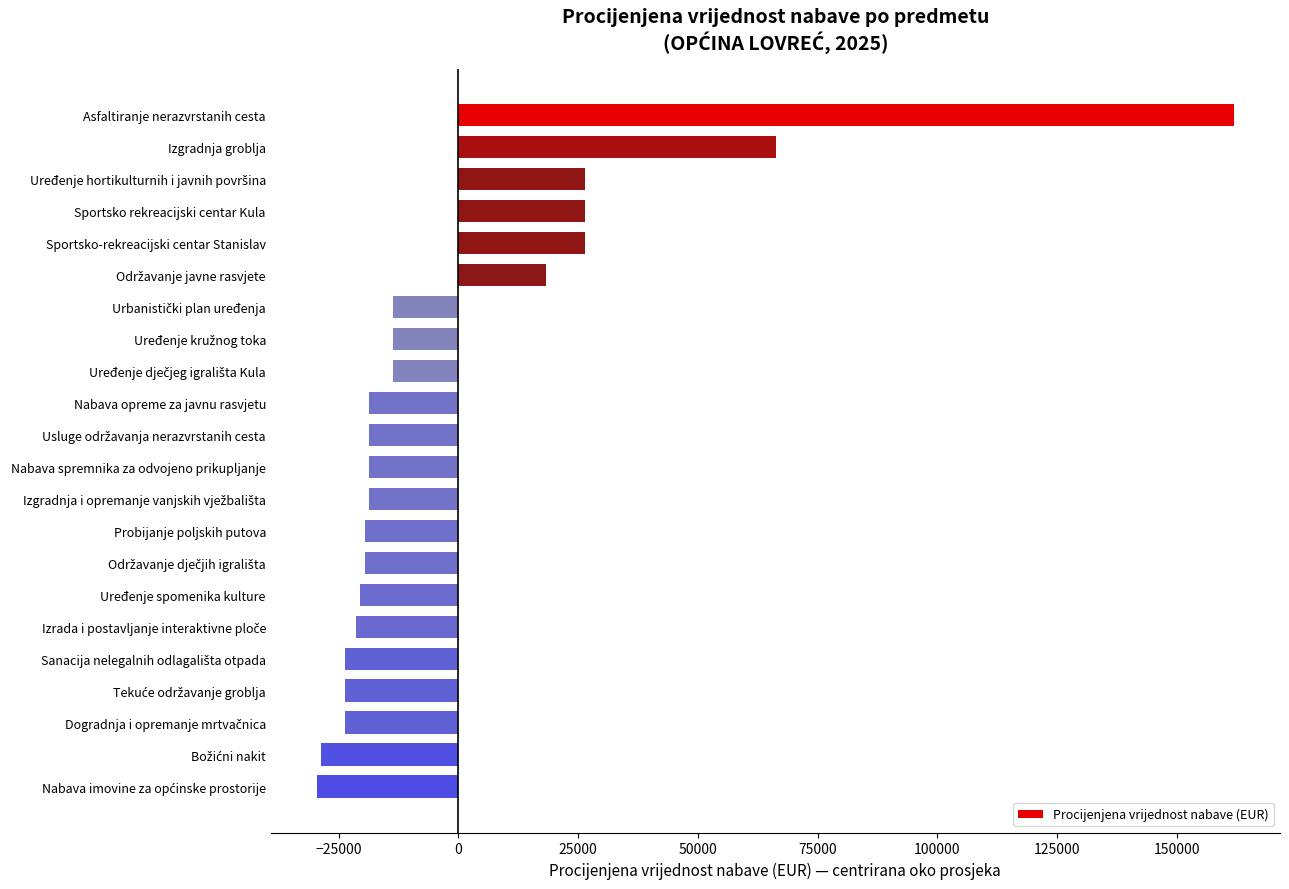

What is the maximum value shown in the chart?

161962.2